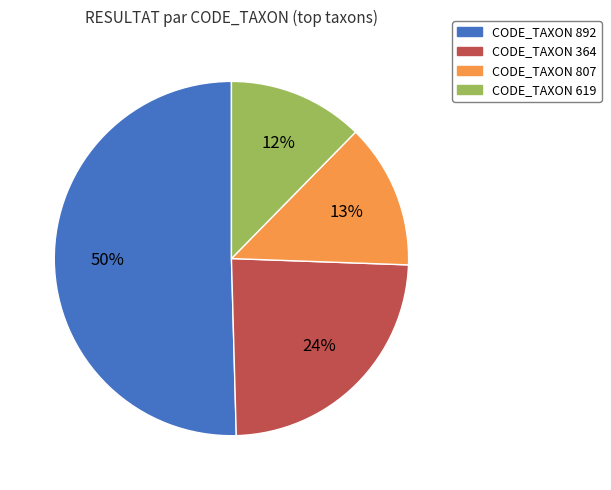

What percentage is the CODE_TAXON 364 slice, to the nearest percent?

24%